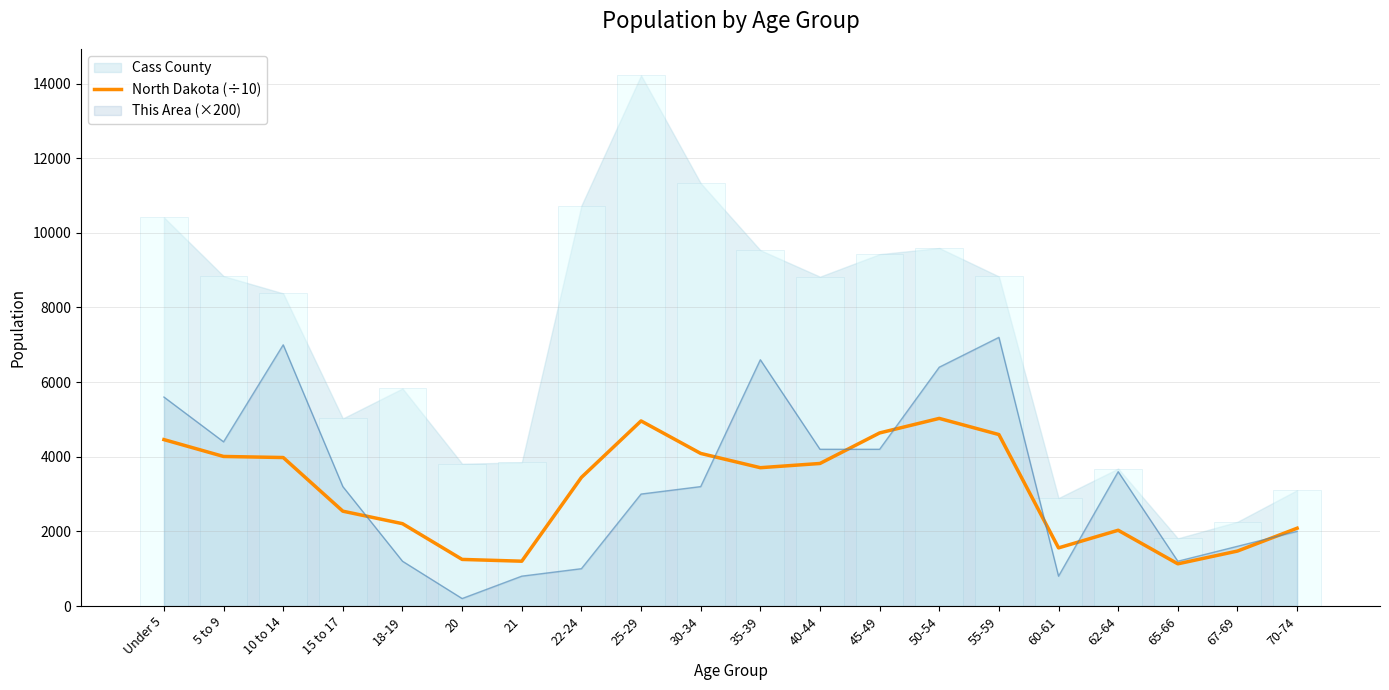

Which label corresponds to the largest value in the chart?

50-54